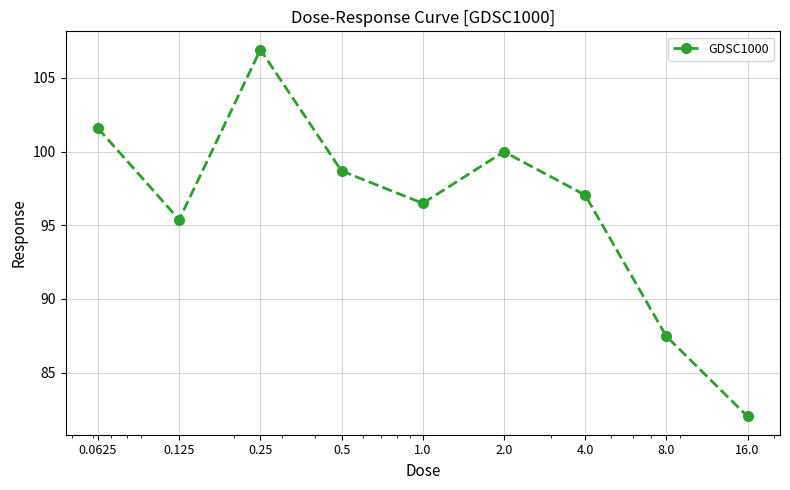

How many values are below 97?

4